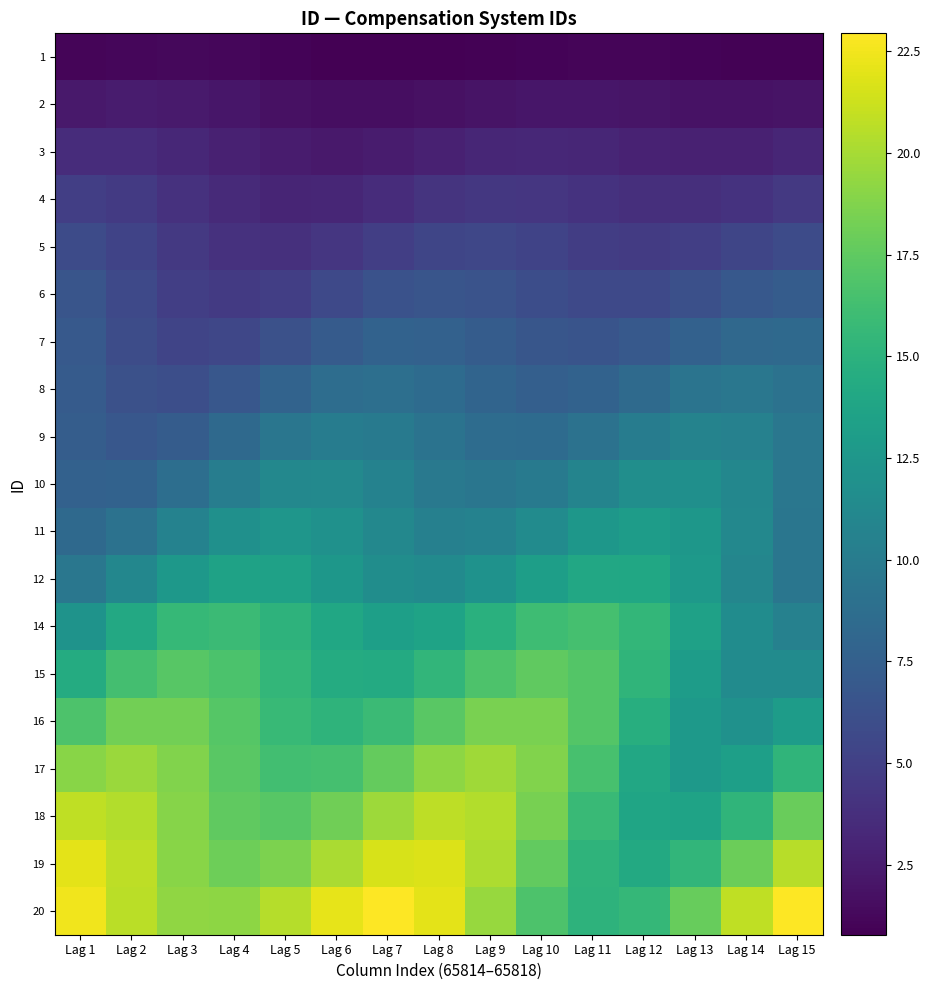

What is the total value across all series at Lag 15?

190.9